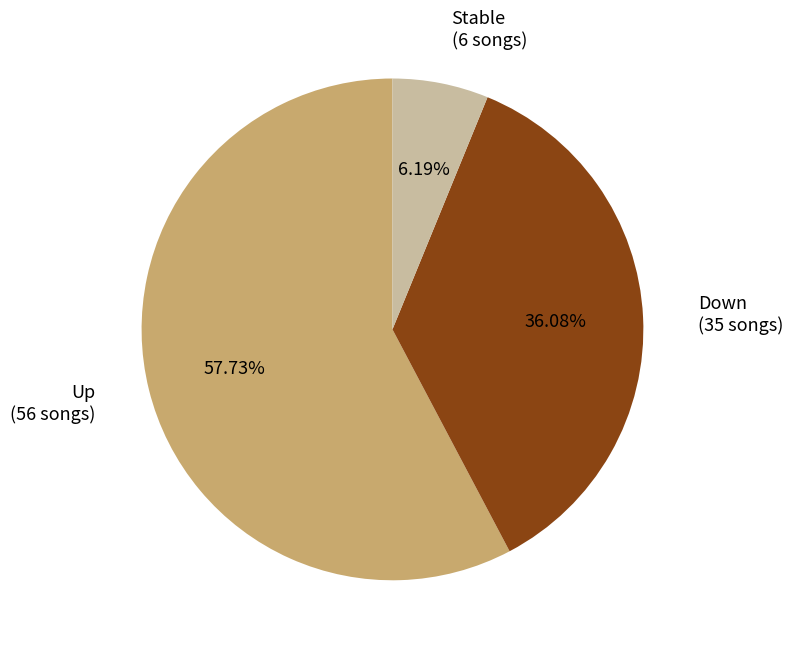

Does any single category account for the majority?

Yes